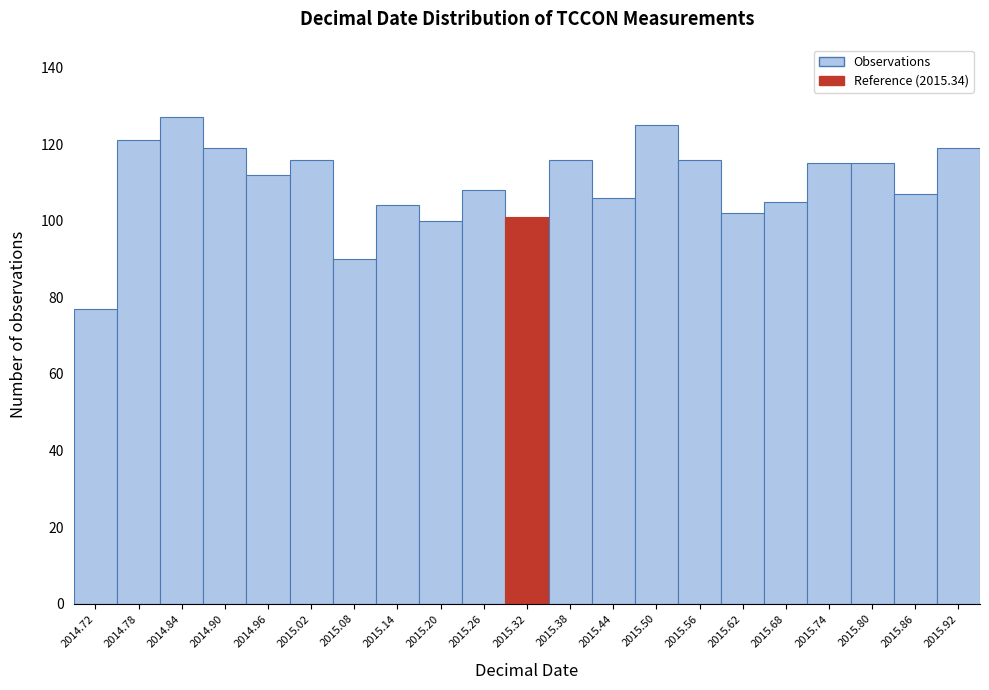

Reading left to right, list all the values displayed in this chart.

2014.72=77	2014.78=121	2014.84=127	2014.90=119	2014.96=112	2015.02=116	2015.08=90	2015.14=104	2015.20=100	2015.26=108	2015.32=101	2015.38=116	2015.44=106	2015.50=125	2015.56=116	2015.62=102	2015.68=105	2015.74=115	2015.80=115	2015.86=107	2015.92=119